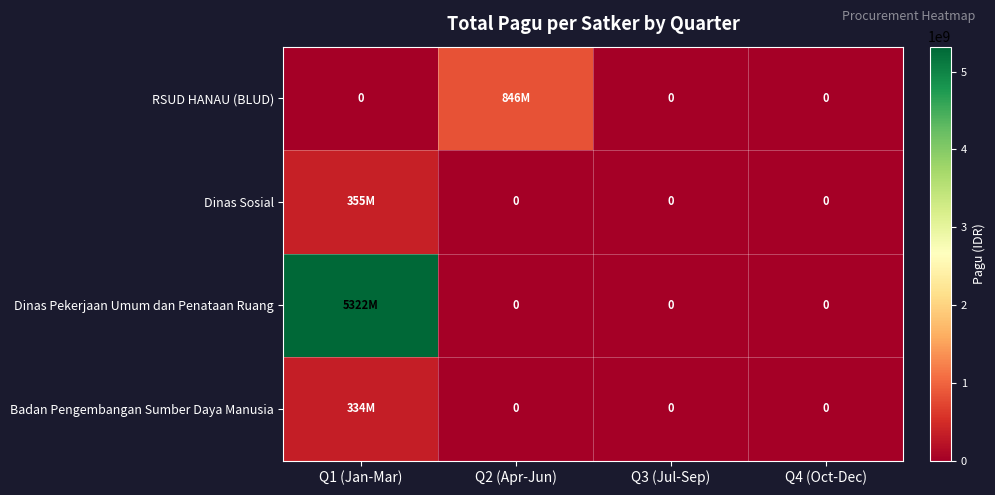

Is it true that Dinas Pekerjaan Umum dan Penataan Ruang equals 0 at Q2 (Apr-Jun)?

True